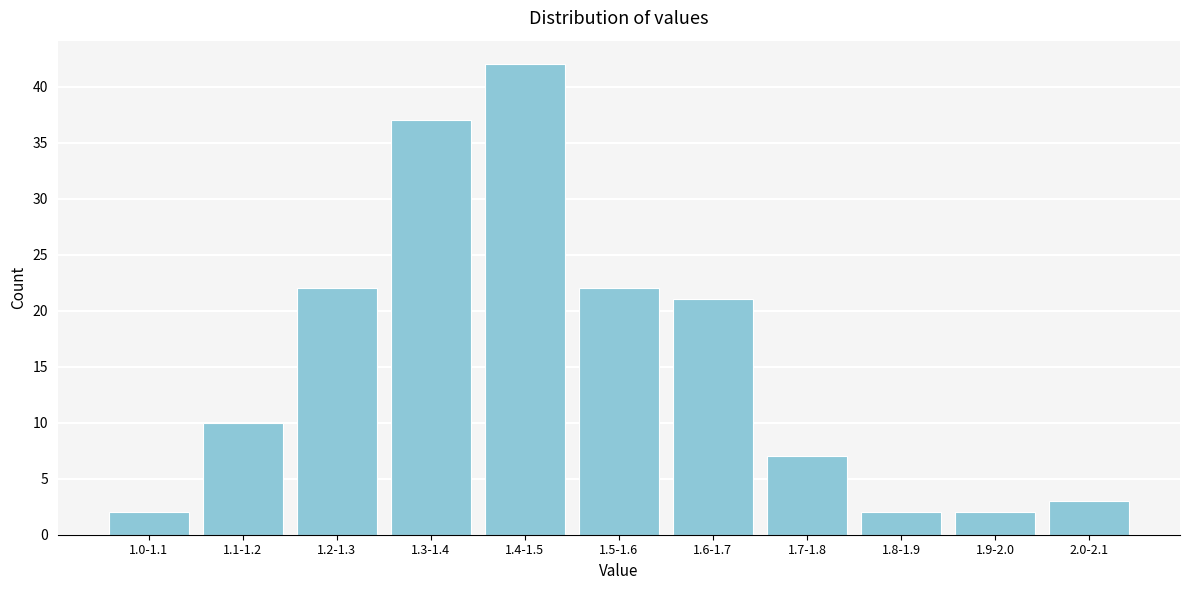

Reading right to left, what are all the values shown in this chart?

2.0-2.1=3	1.9-2.0=2	1.8-1.9=2	1.7-1.8=7	1.6-1.7=21	1.5-1.6=22	1.4-1.5=42	1.3-1.4=37	1.2-1.3=22	1.1-1.2=10	1.0-1.1=2